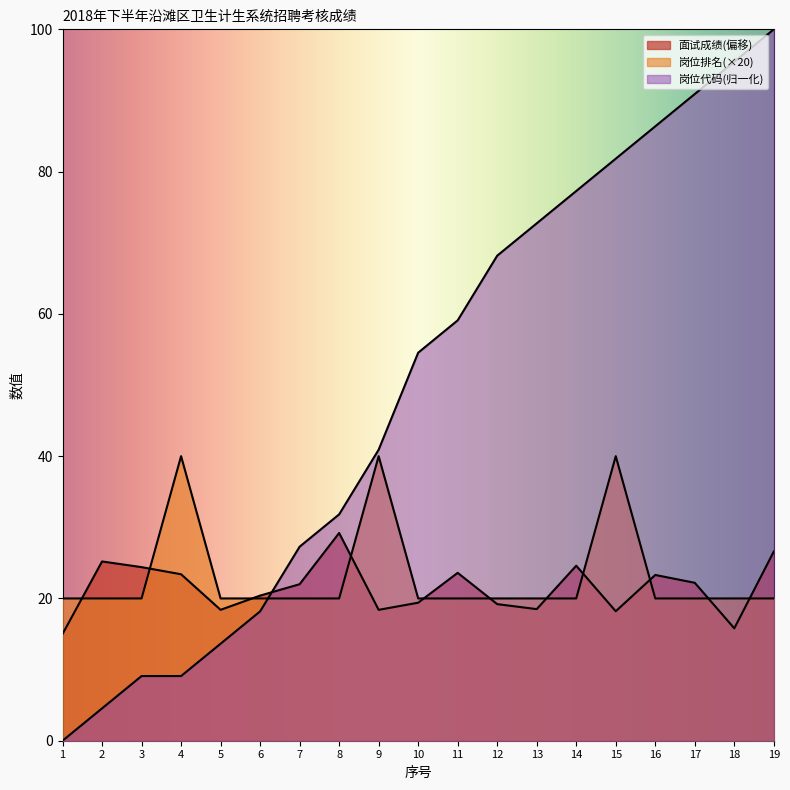

Which series has the largest range (max minus min)?

岗位代码